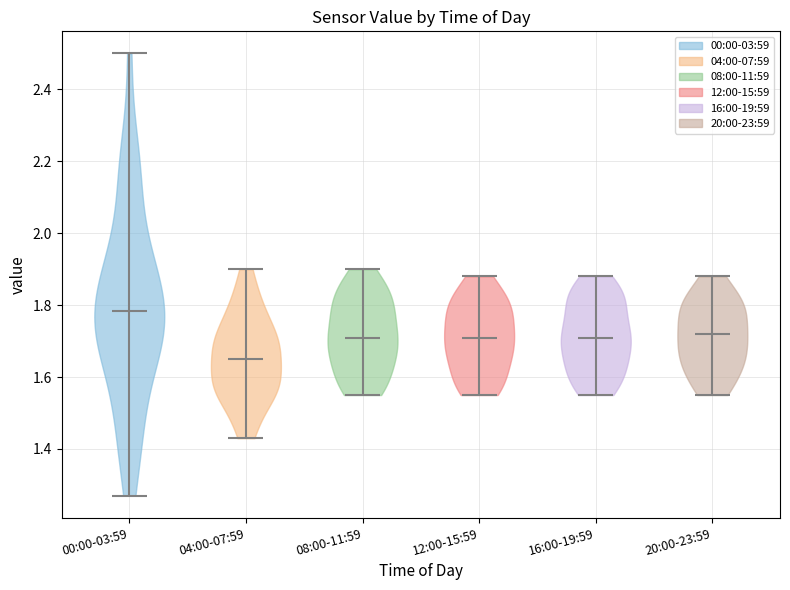

Which violin has the highest median line?

00:00-03:59